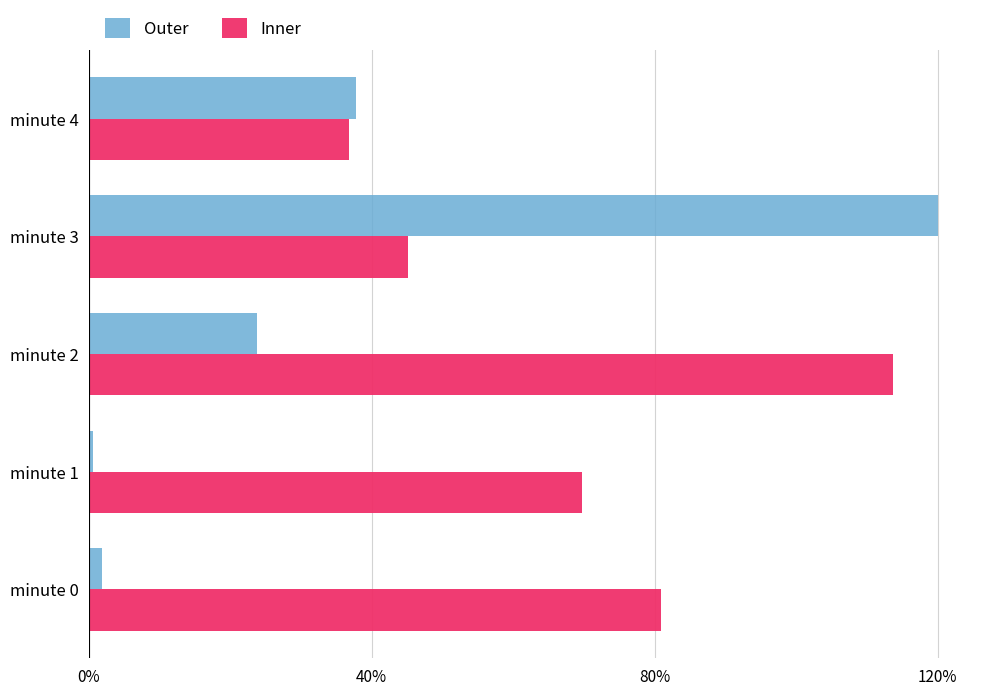

What is the difference between the maximum and minimum values in the Outer series?

119.4